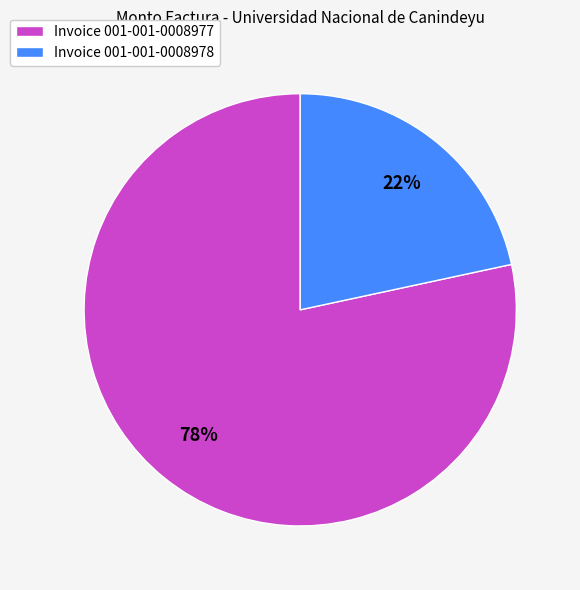

Is the sum of Invoice 001-001-0008978 and Invoice 001-001-0008977 greater than half?

Yes